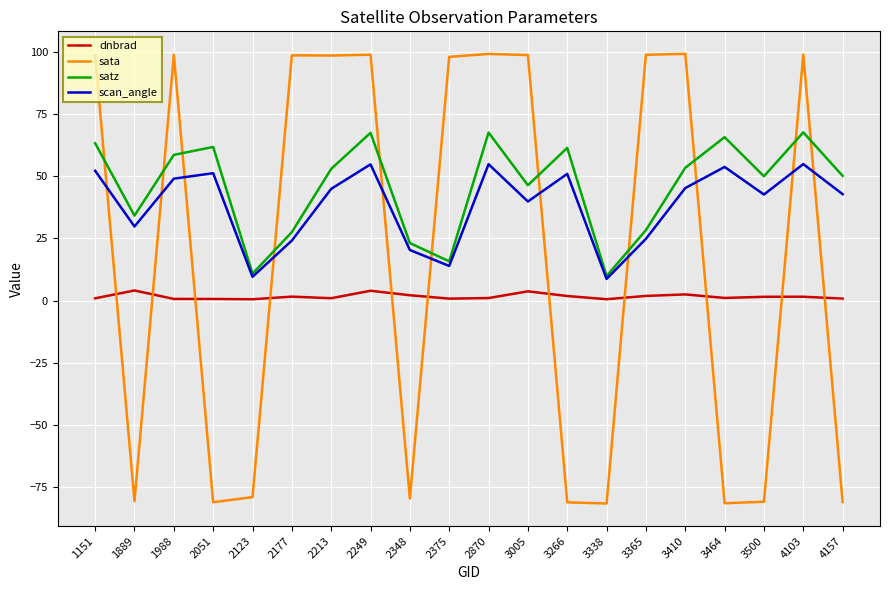

Where is satz nearest to the value 38?

1889